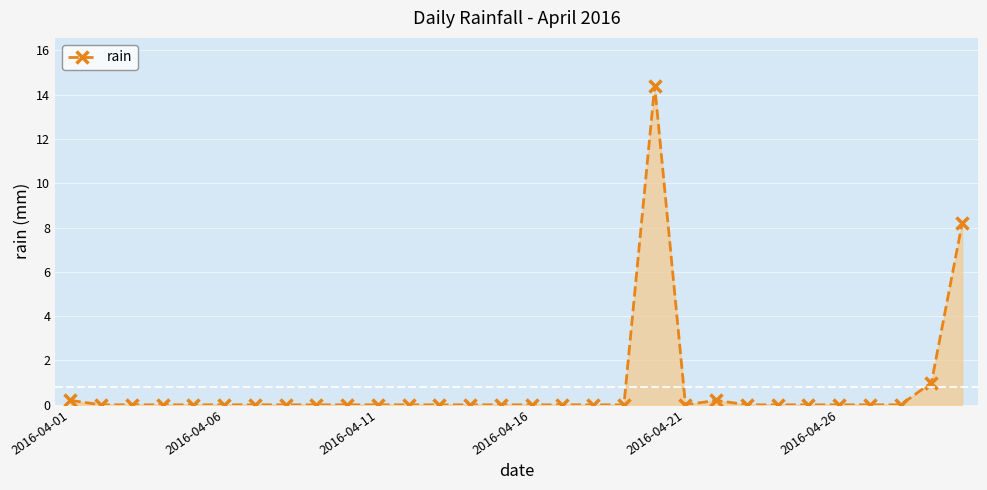

How many distinct data groups are displayed?

1